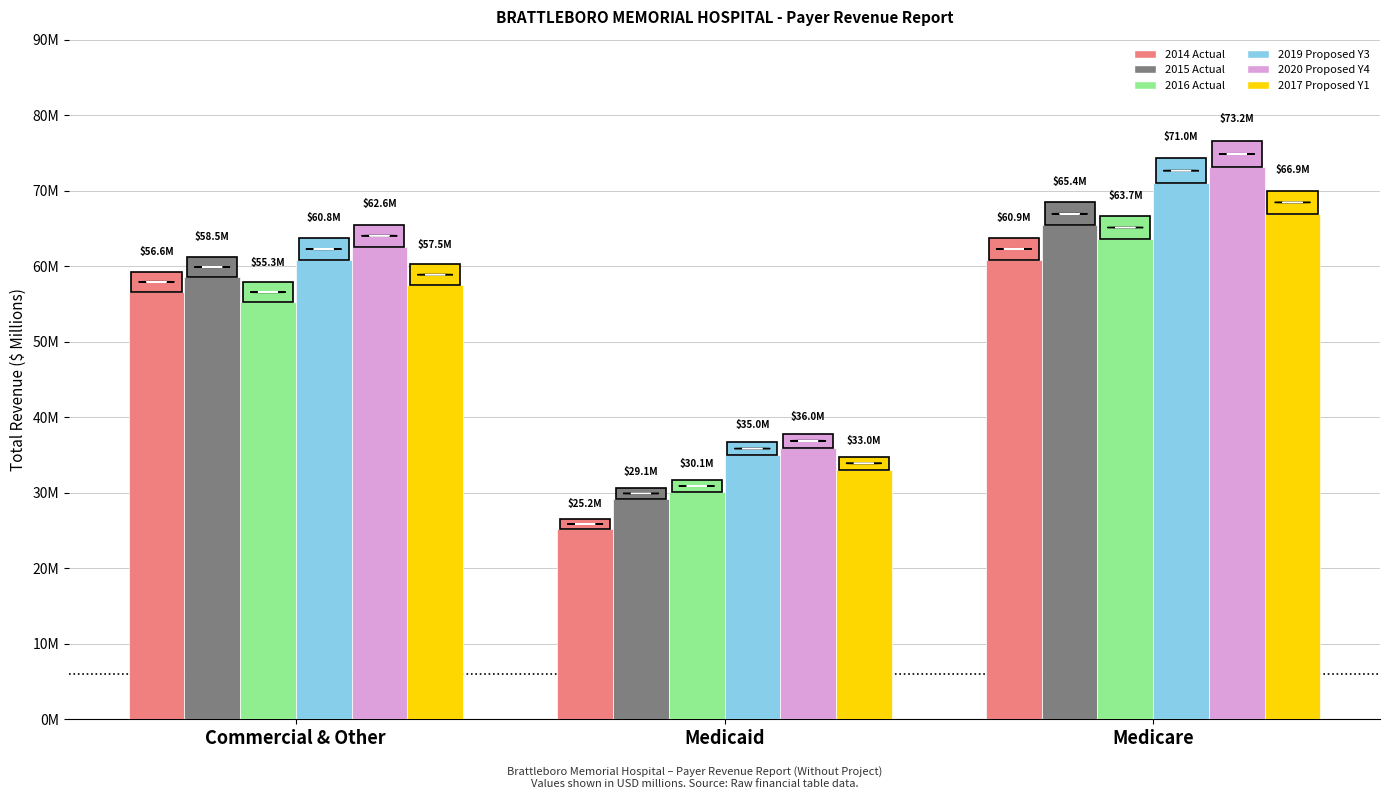

At which label is 2017 Proposed Y1 closest to 49?

Commercial & Other